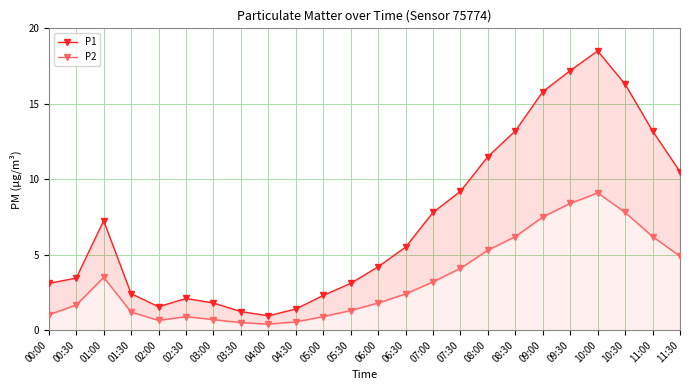

Which series has the largest total across all categories?

P1